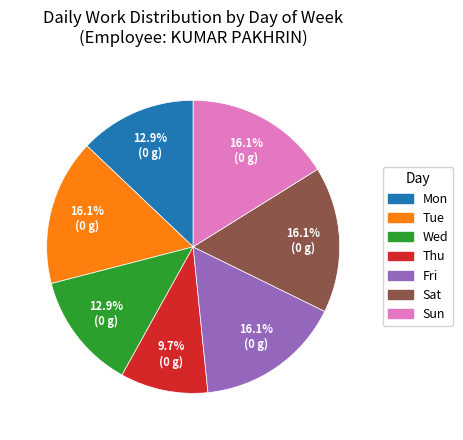

Is Fri the majority of the pie?

No